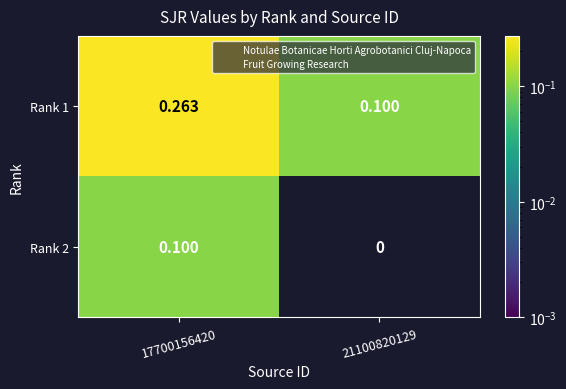

Is the value of Rank 2 at 17700156420 greater than the value of Rank 1 at 17700156420?

No